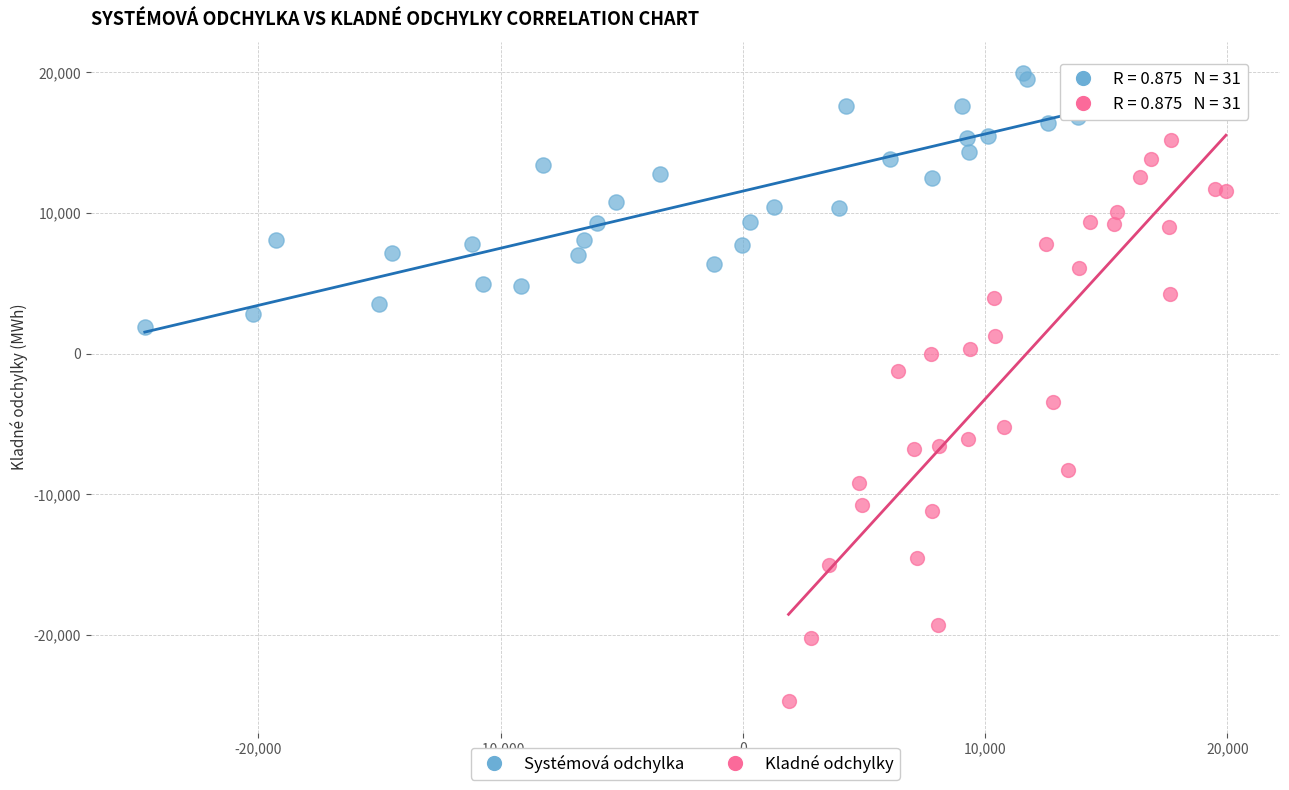

Which series reaches the maximum Y coordinate?

Systémová odchylka